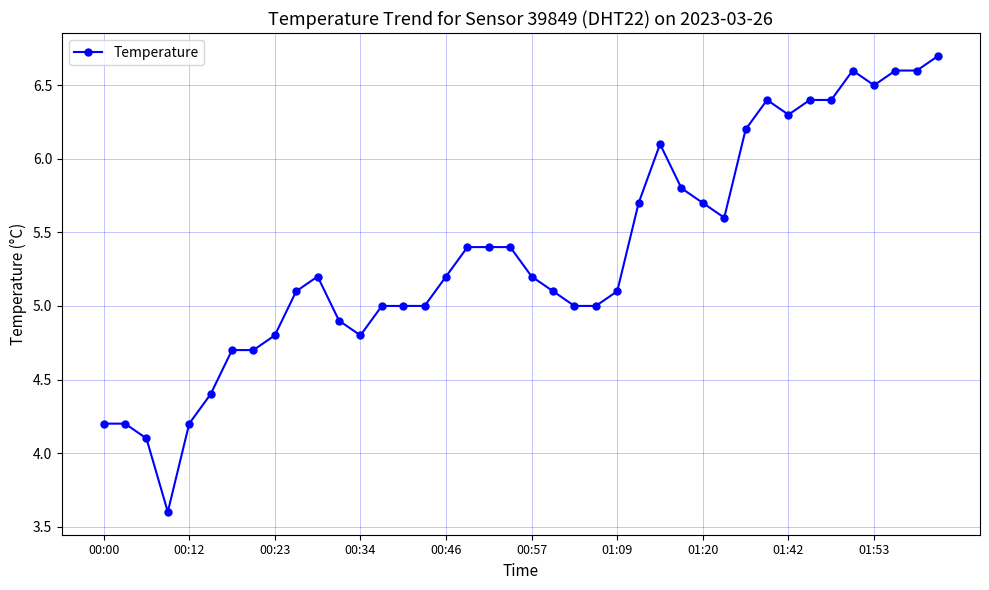

What is the difference between the maximum and minimum values?

3.1